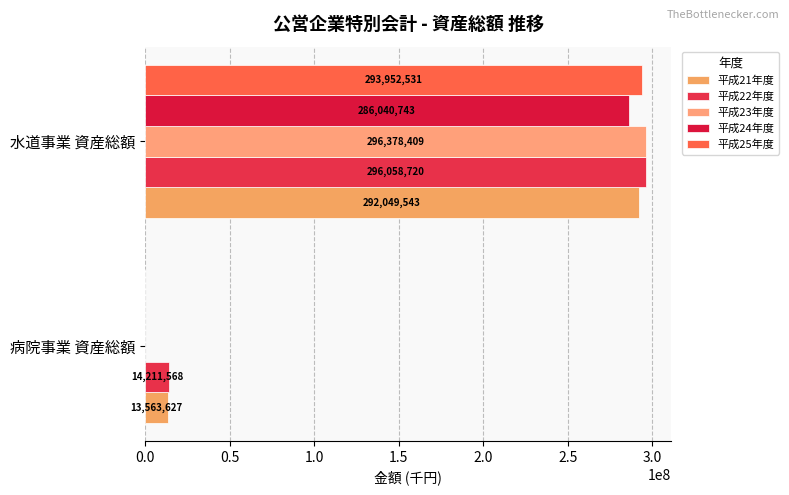

What are all the series names shown in the legend?

平成21年度, 平成22年度, 平成23年度, 平成24年度, 平成25年度